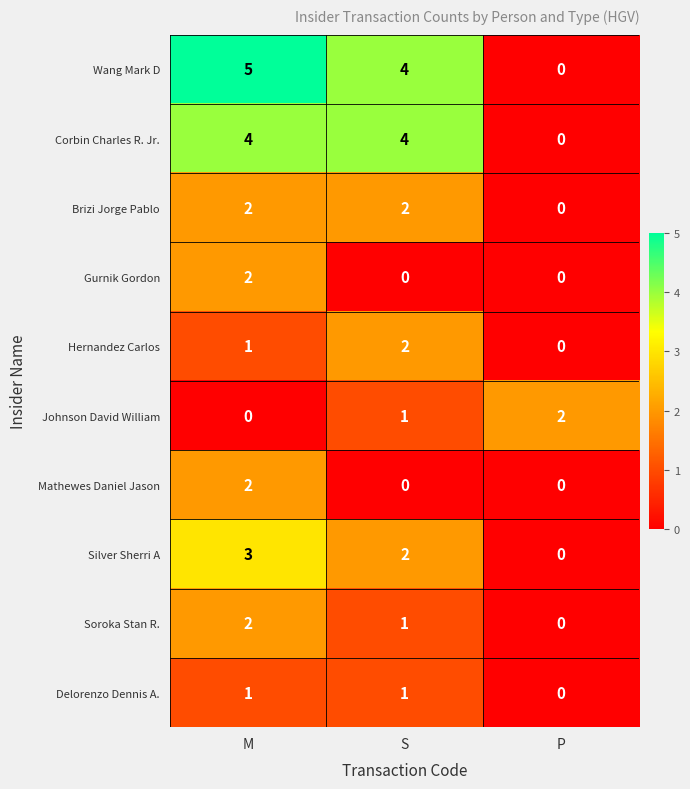

At how many categories does at least one series exceed 1?

3